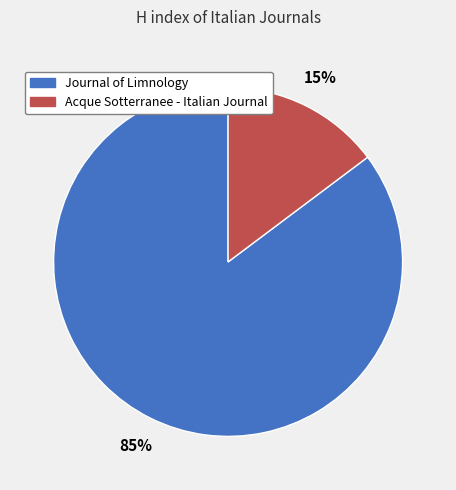

To the nearest percent, what percentage of the pie is Acque Sotterranee - Italian Journal?

15%